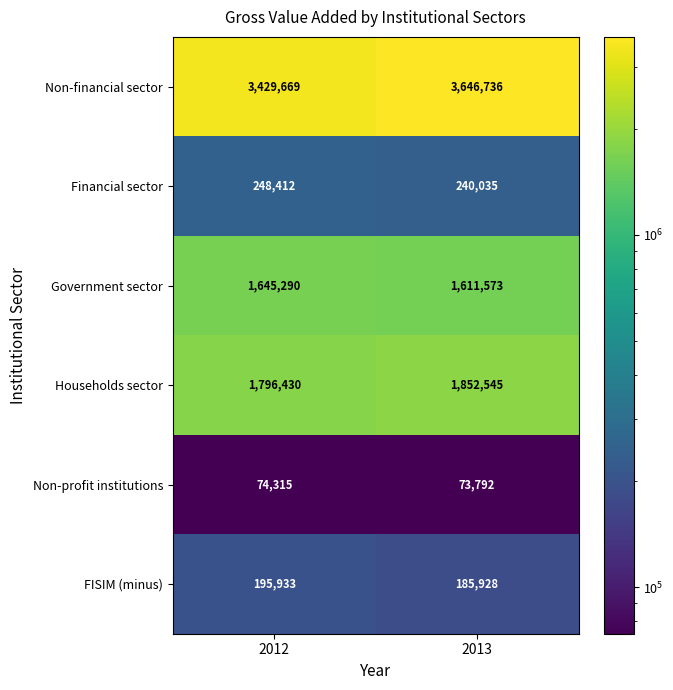

What is the difference between the highest and lowest values at 2012?

3355354